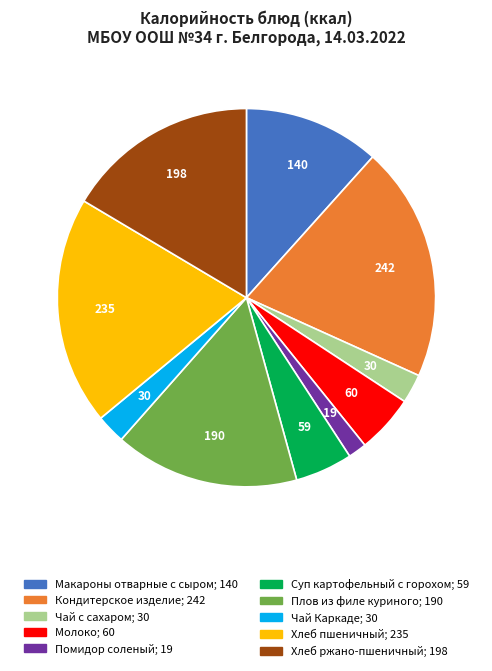

True or false: Хлеб пшеничный accounts for 20% of the total.

True